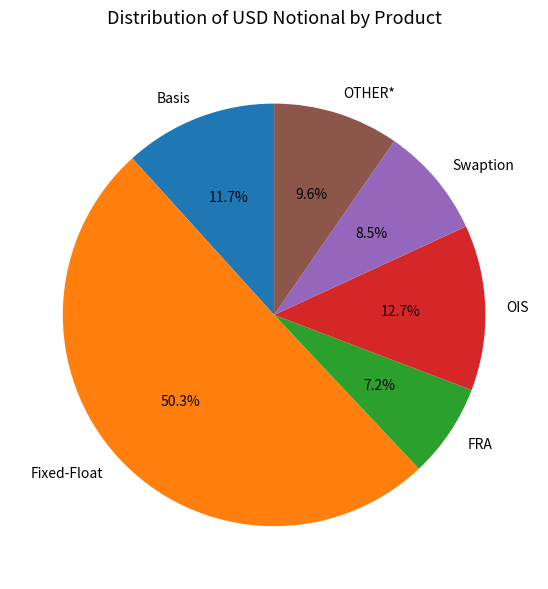

To the nearest percent, what portion does Basis represent?

12%